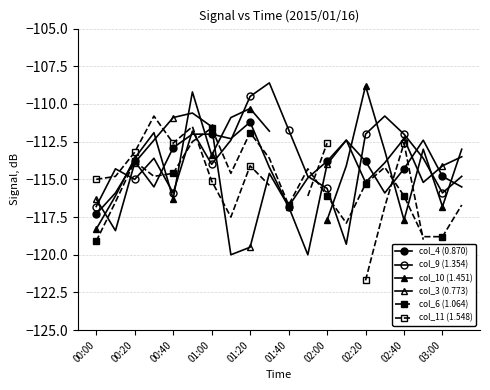

What is the maximum value shown in the chart?

-108.6